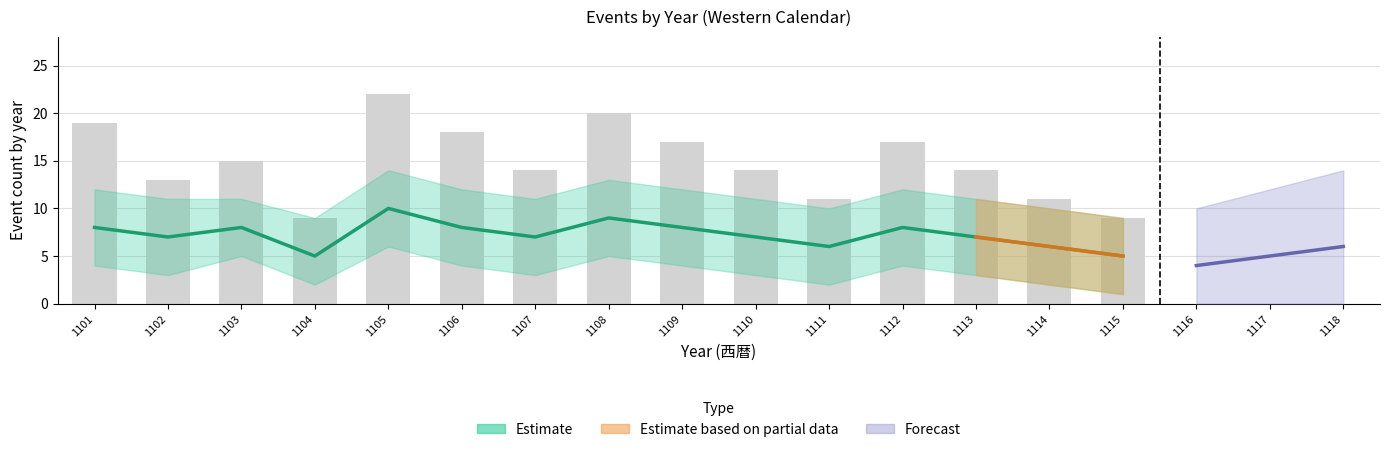

Is the value of 日_count at 1113 greater than the value of 月_count at 1105?

No